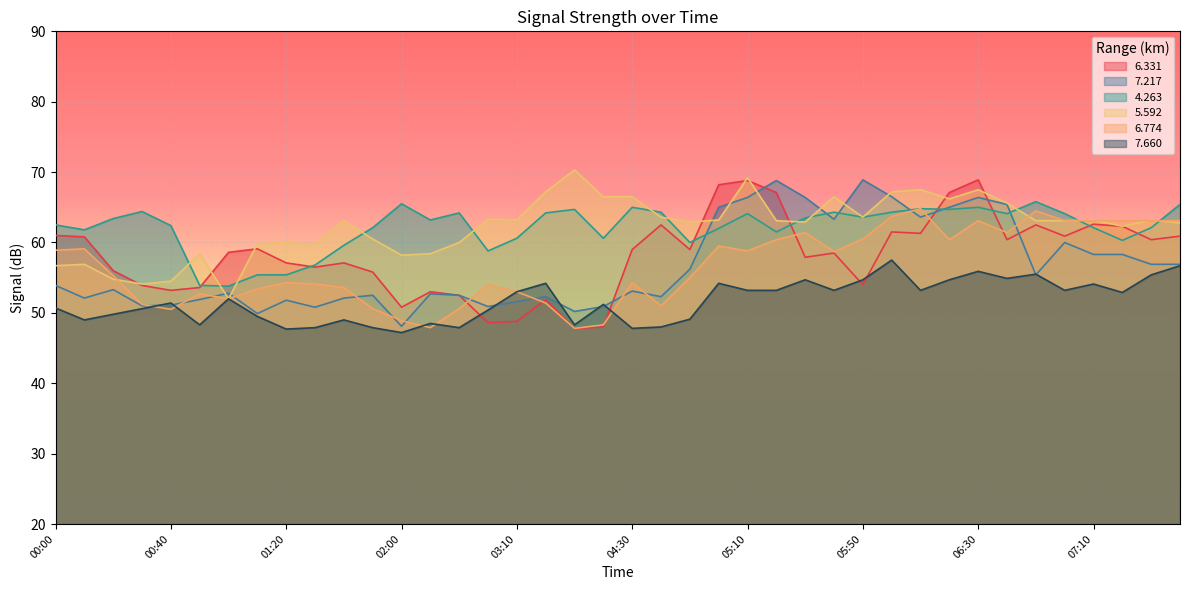

In 7.660, how many points are higher than both neighbors (excluding endpoints)?

12